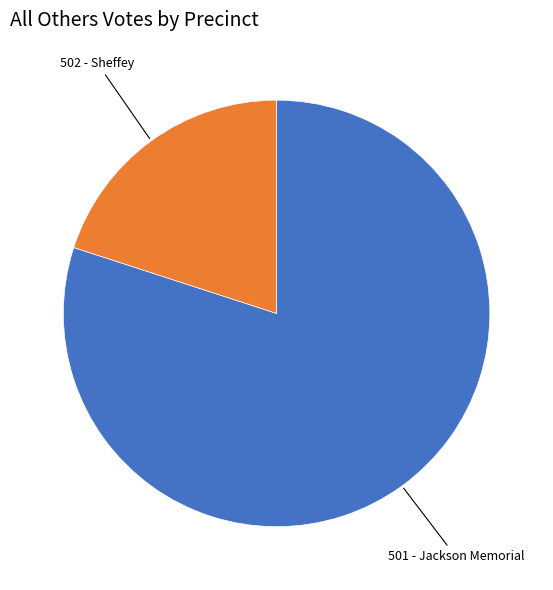

Does any single category account for the majority?

Yes